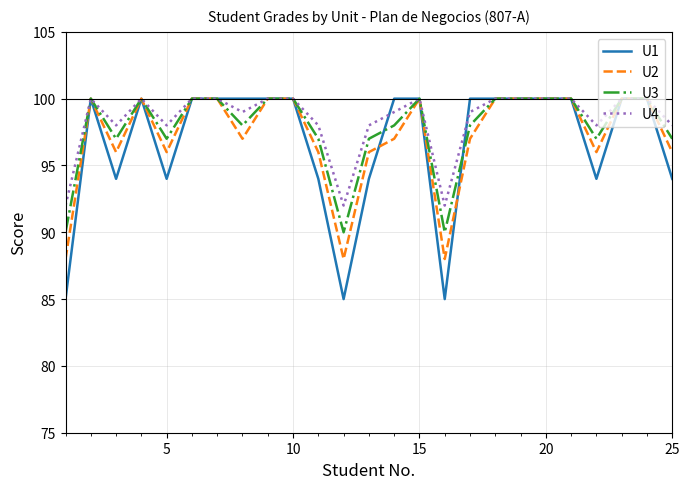

Which series has the largest range (max minus min)?

U1